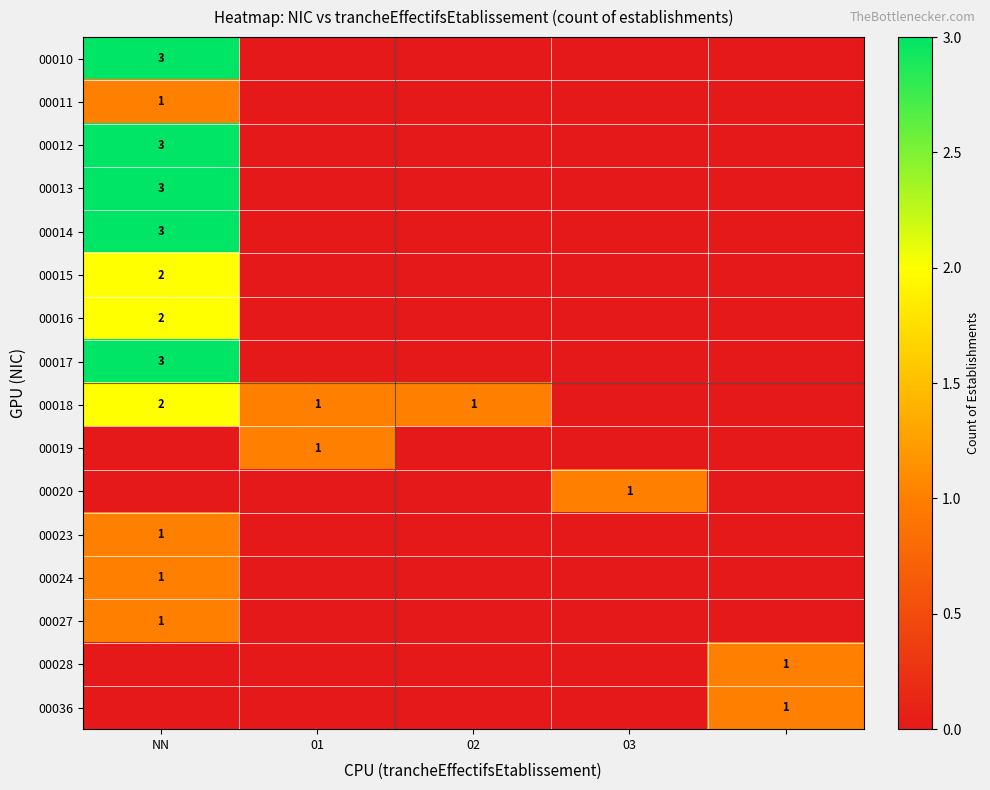

At which category does the chart reach its peak across all series?

NN